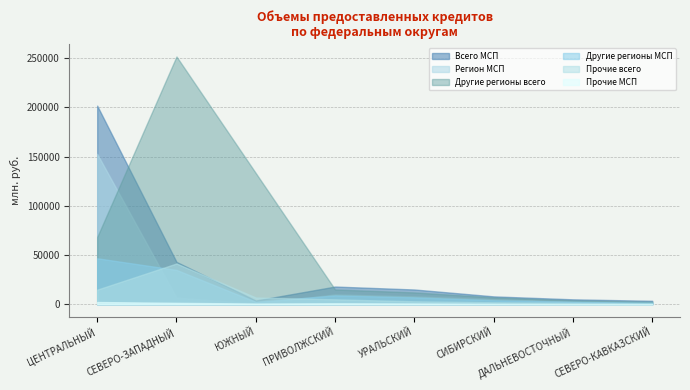

At which category is the sum across all series the highest?

ЦЕНТРАЛЬНЫЙ